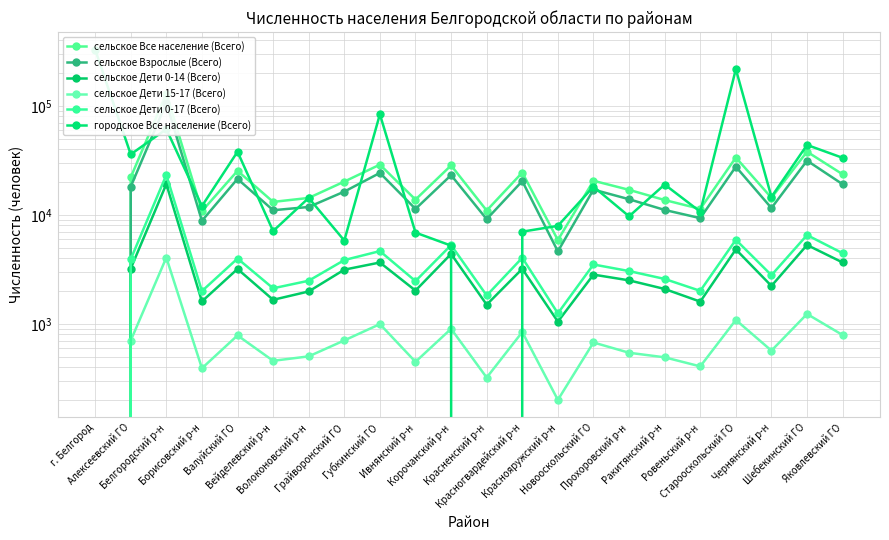

Read the городское Все население (Всего) value at Красногвардейский р-н, to the nearest 50.

7000